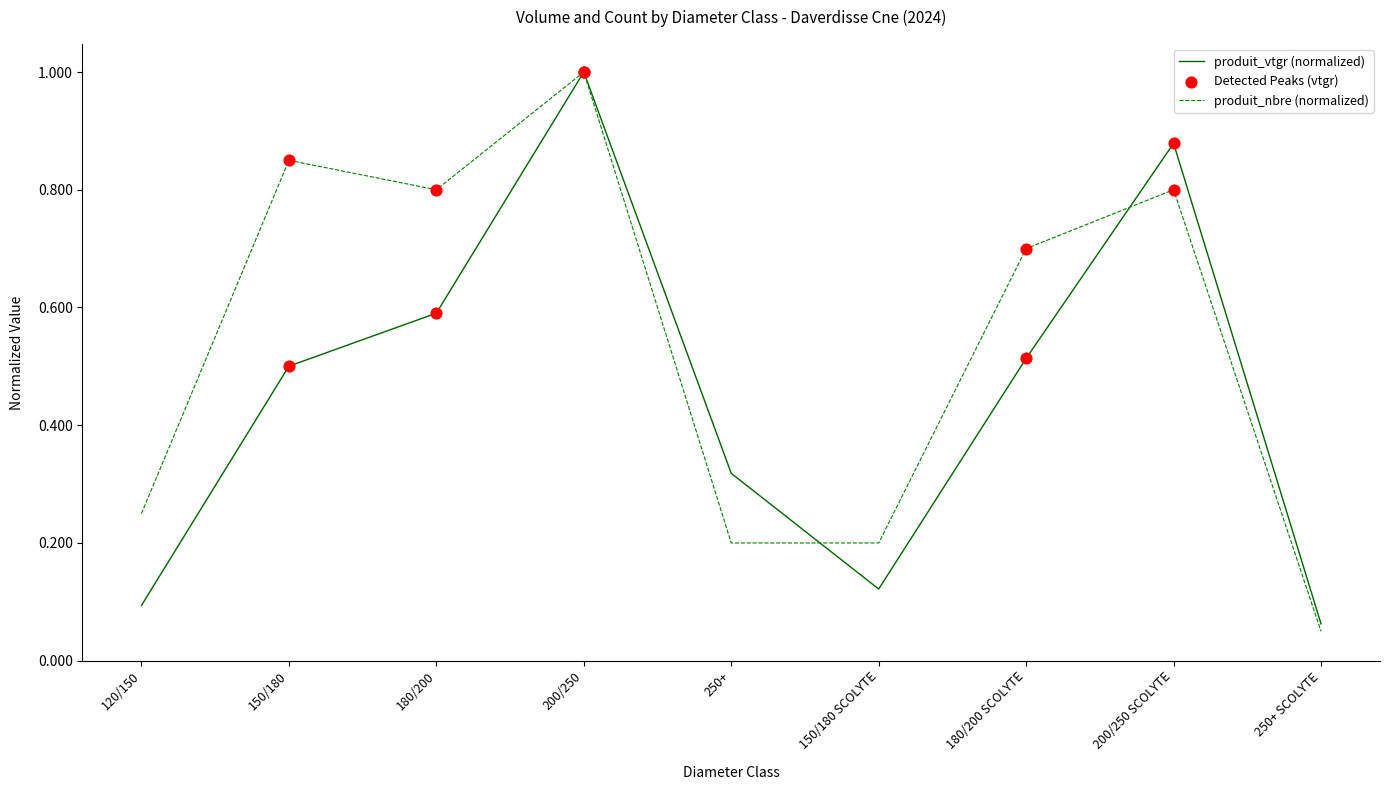

What is the total value across all series at 200/250?

2.0